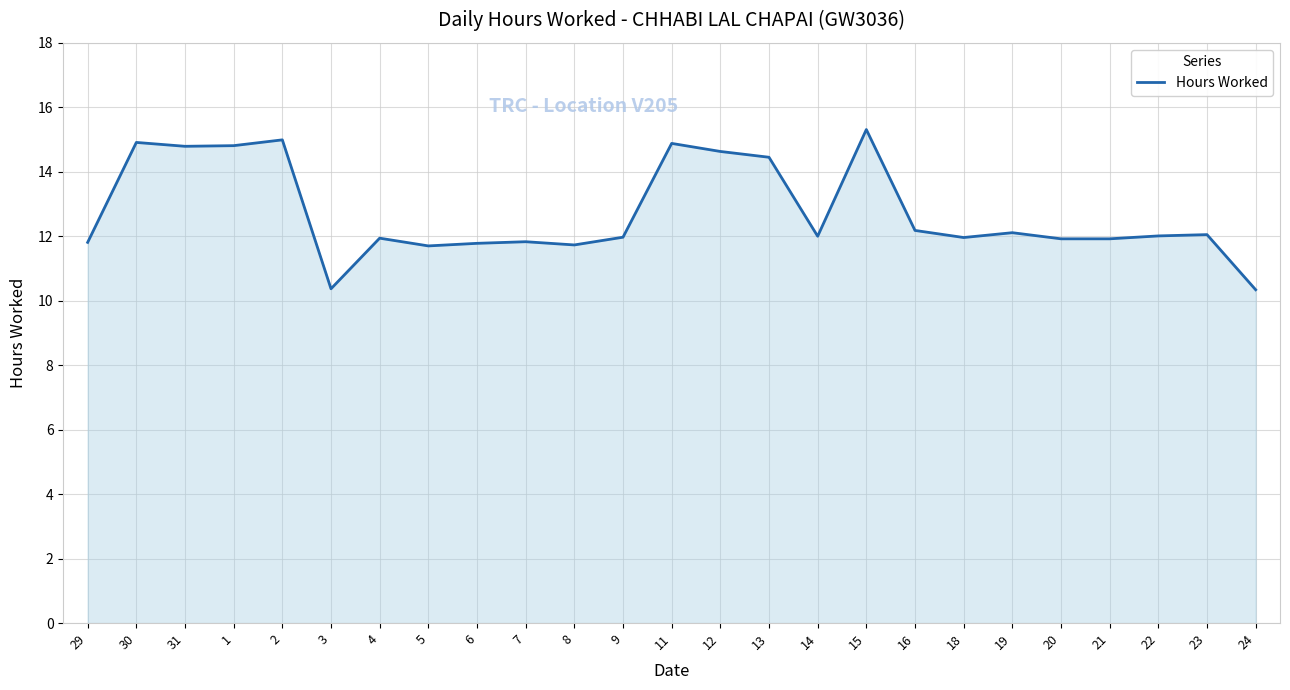

The value at 22 is 12.0. True or false?

True